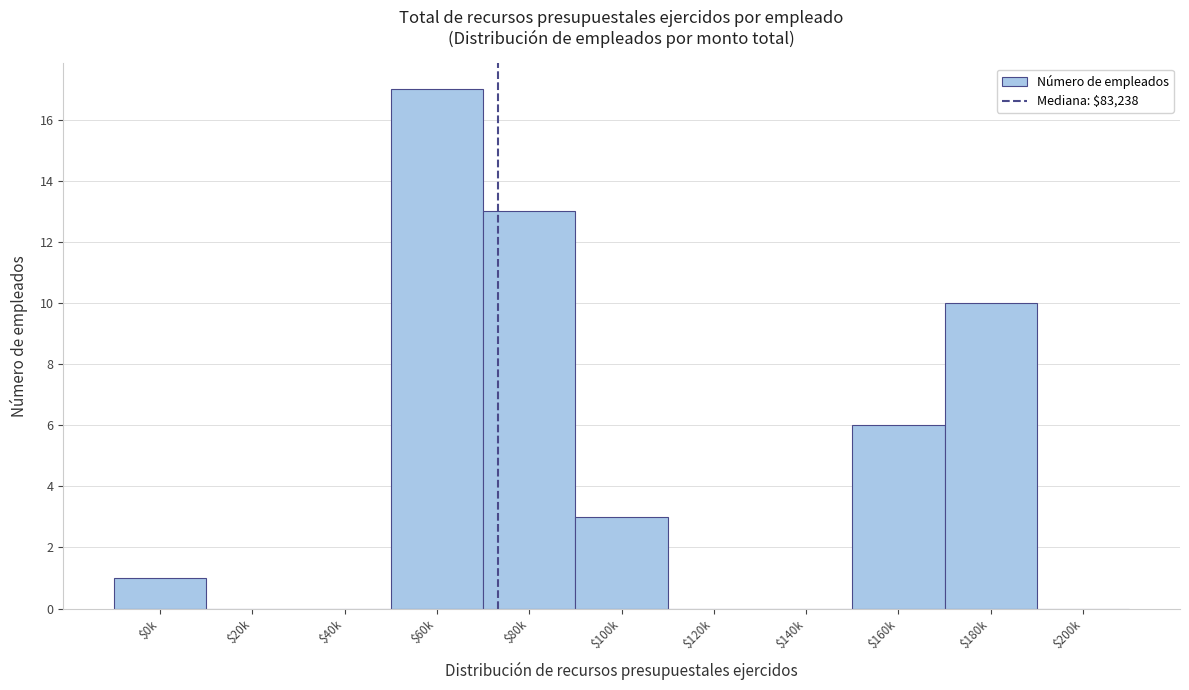

Which label corresponds to the largest value in the chart?

$60k